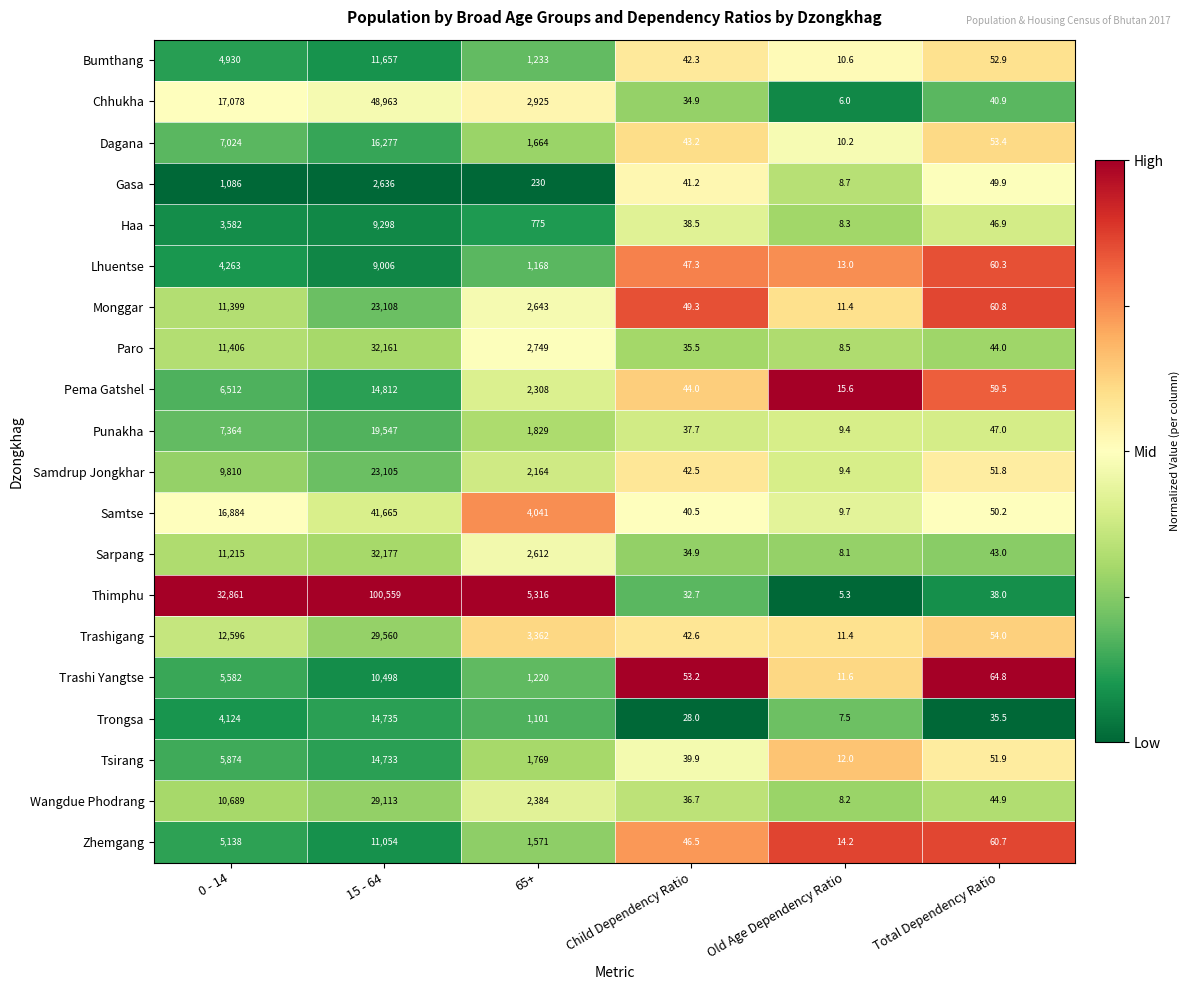

Where does the Trashigang series first go above 3362?

0 - 14